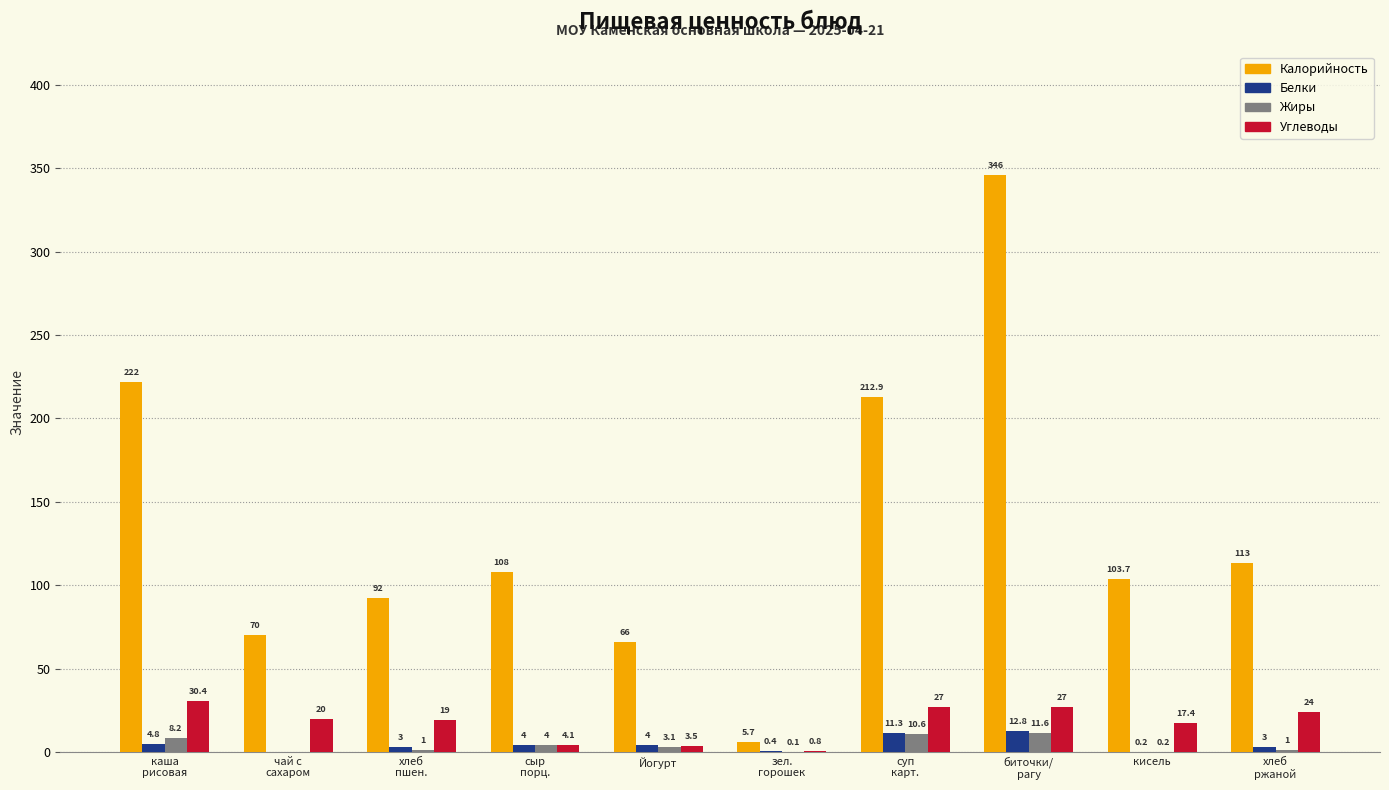

Which series has the largest total across all categories?

Калорийность